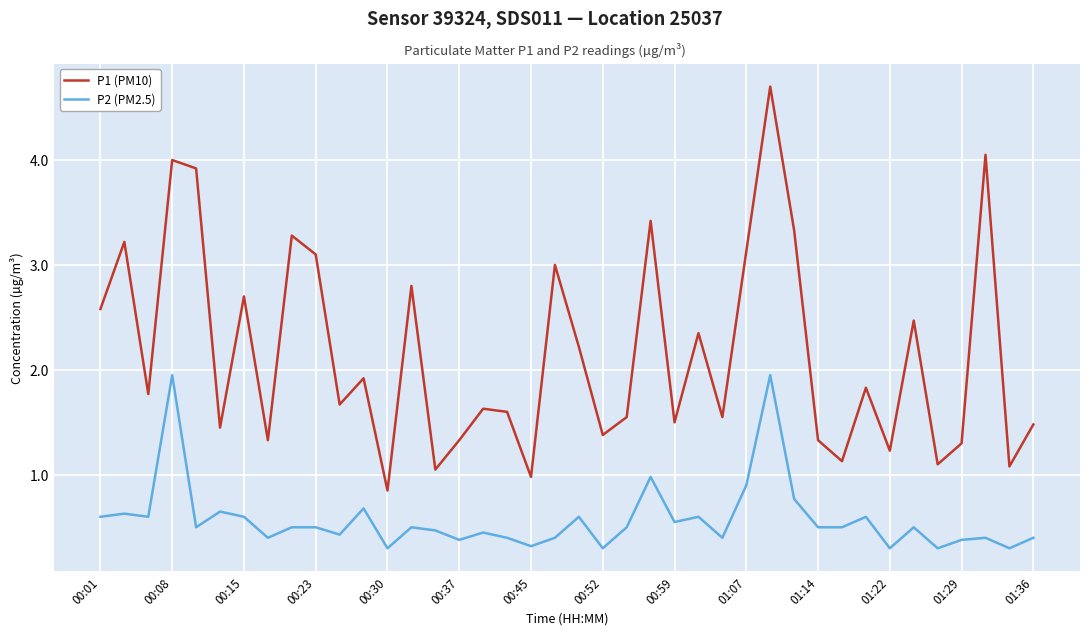

Which series has the largest total across all categories?

P1 (PM10)